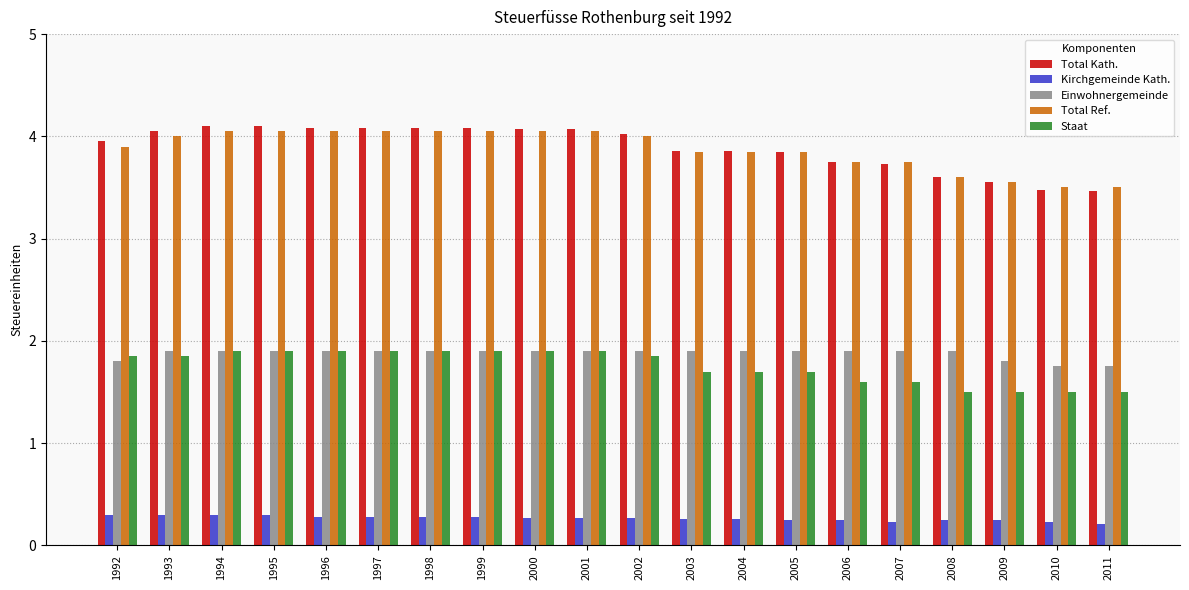

What is the approximate value of Staat at 2011?

1.5